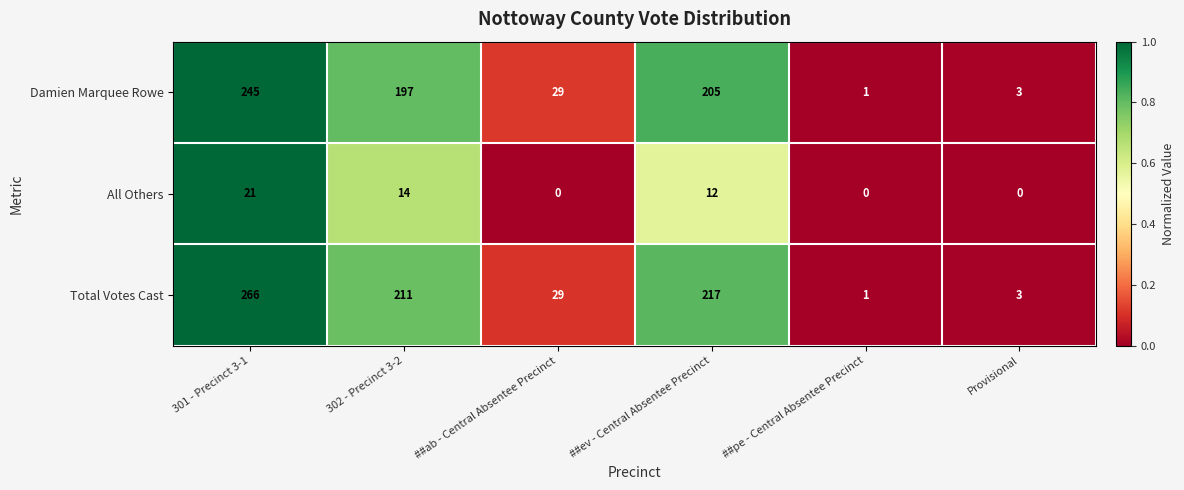

What is the sum of all Total Votes Cast values?

727